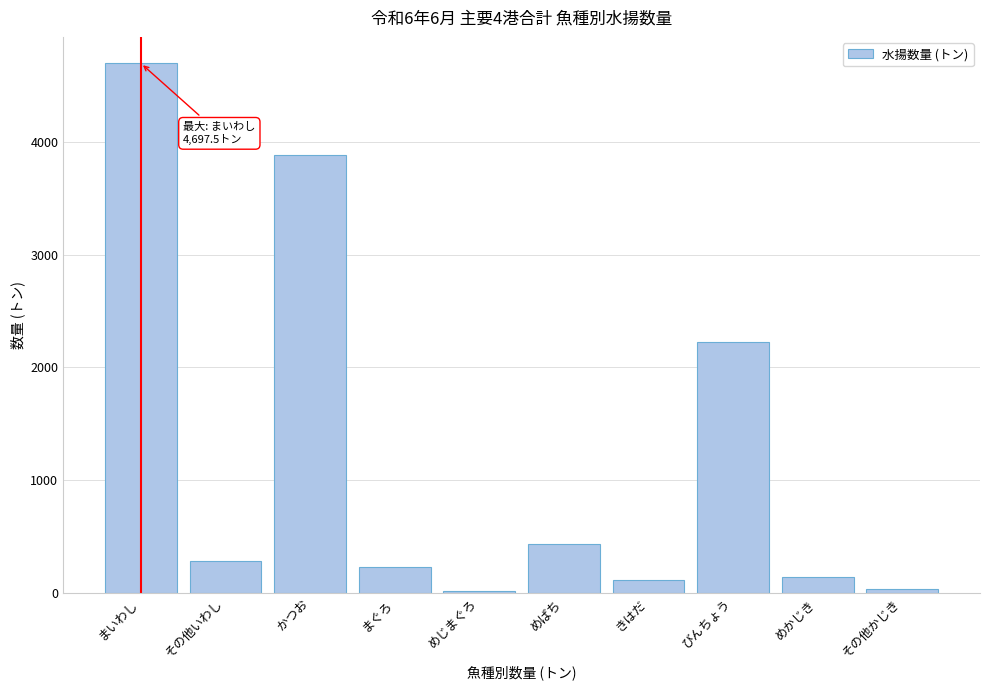

Which has a higher value, めかじき or まいわし?

まいわし